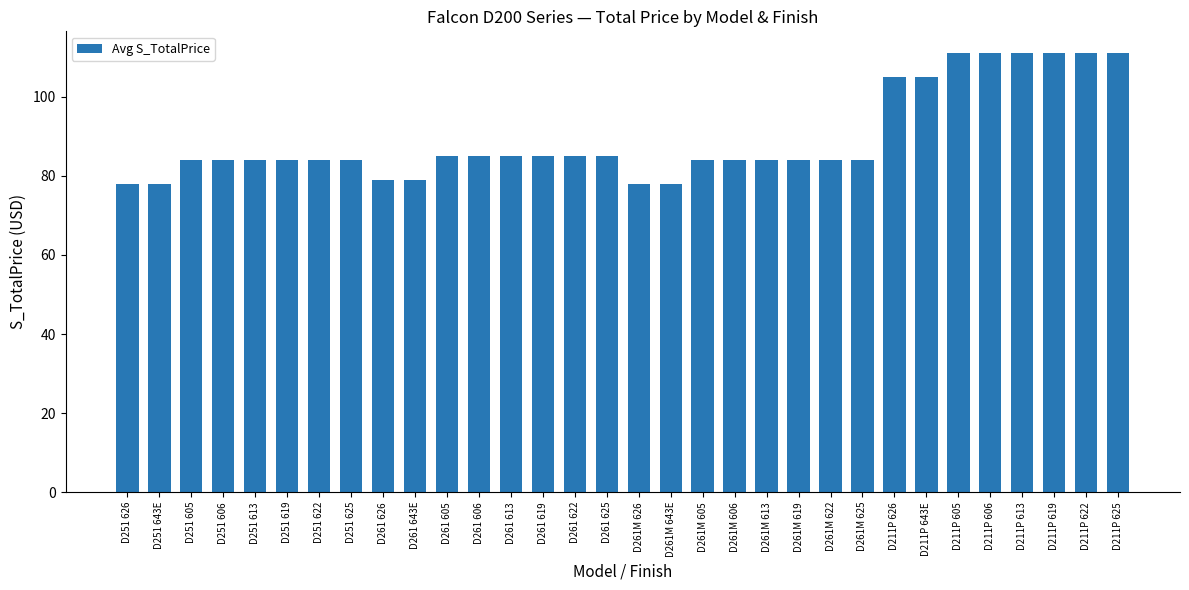

What is the label of the 26th bar from the right?

D251 622